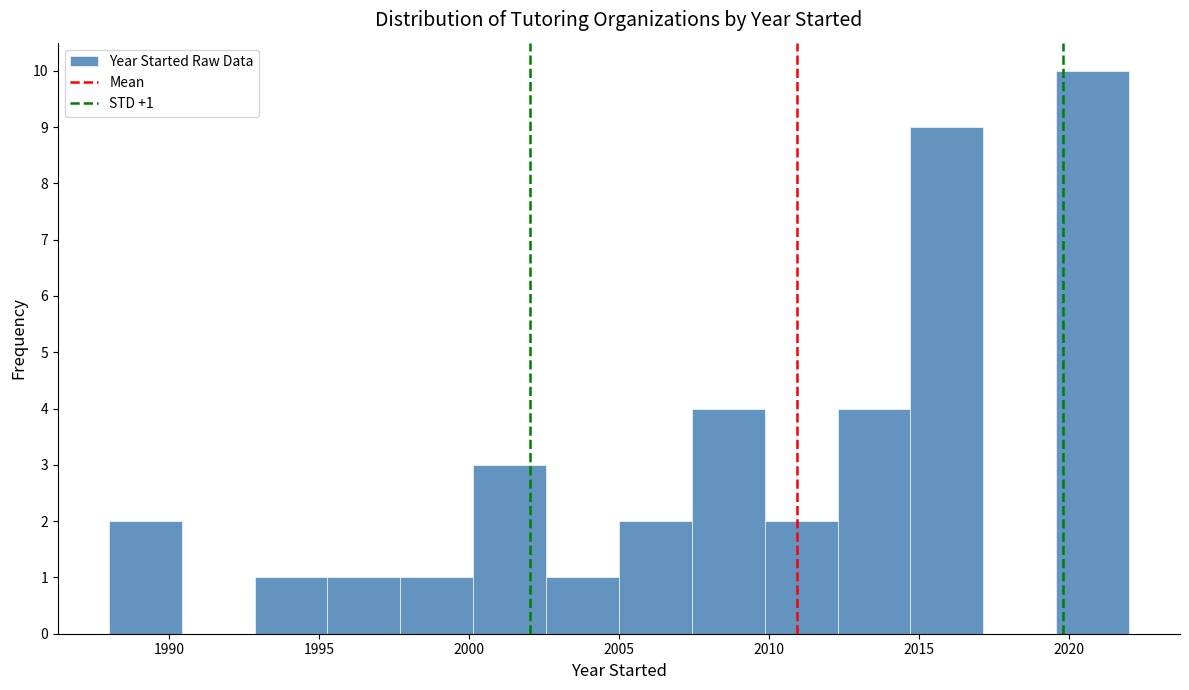

Over which range of the x-axis is the bar tallest?

2019.5 to 2022.0